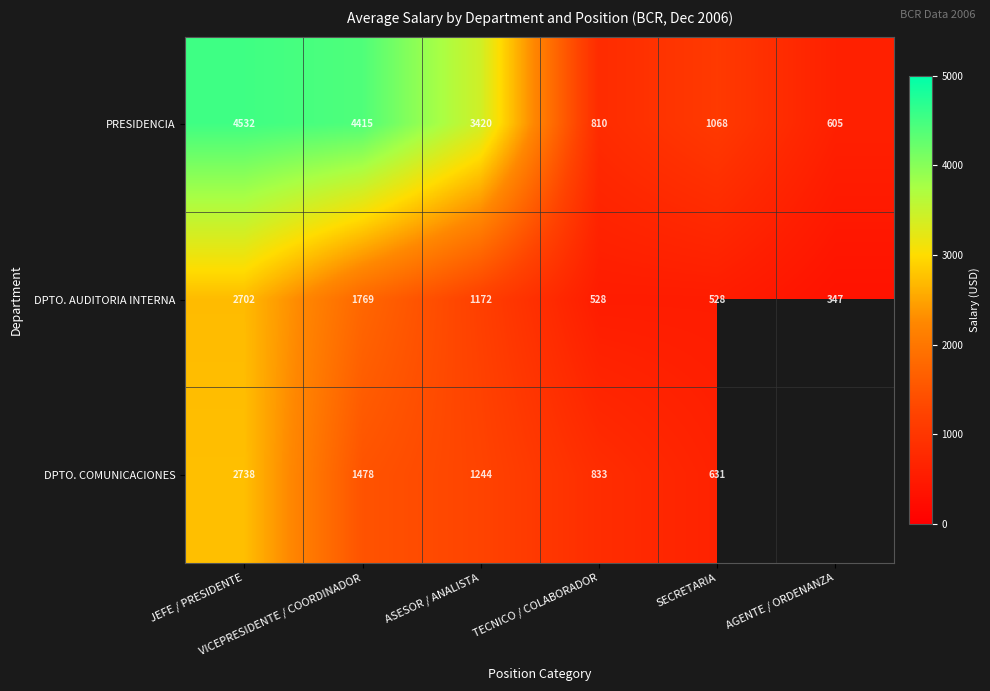

What is the difference between the maximum and minimum values in the DPTO. AUDITORIA INTERNA series?

2355